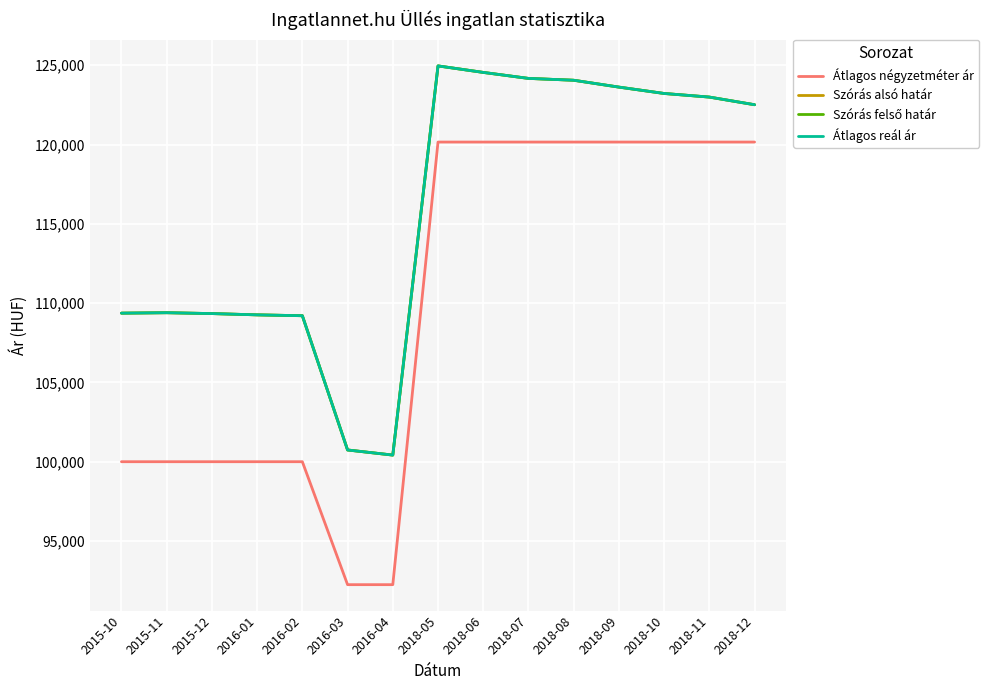

At which label does Szórás alsó határ first exceed 122508?

2018-05